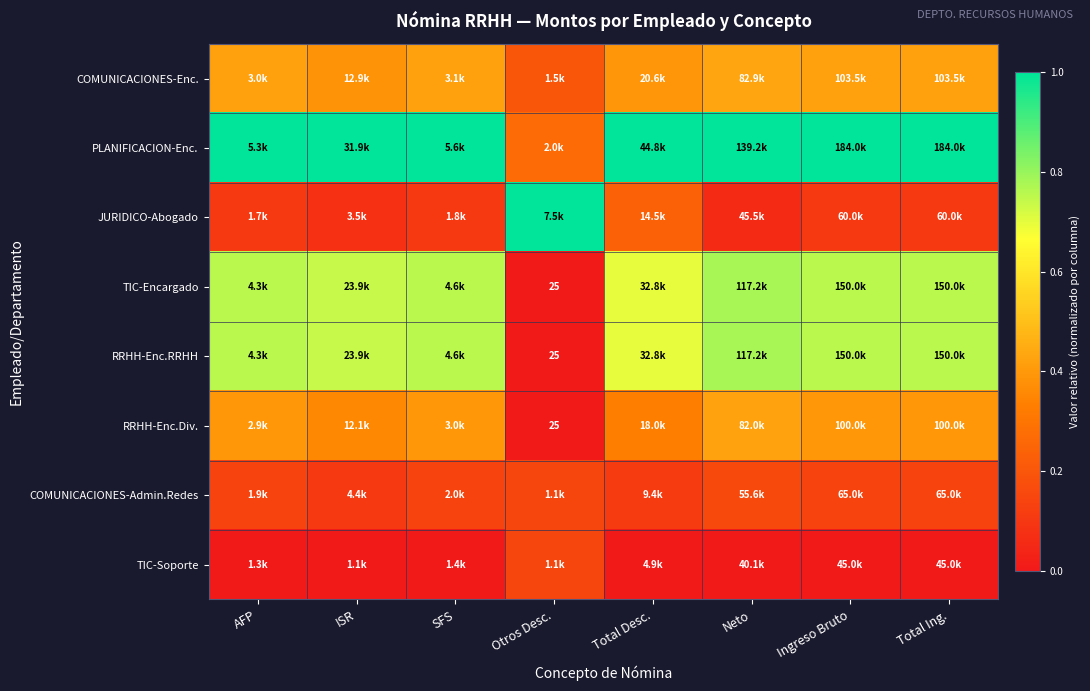

What is the difference between the PLANIFICACION-Enc. values at SFS and Otros Desc.?

0.7